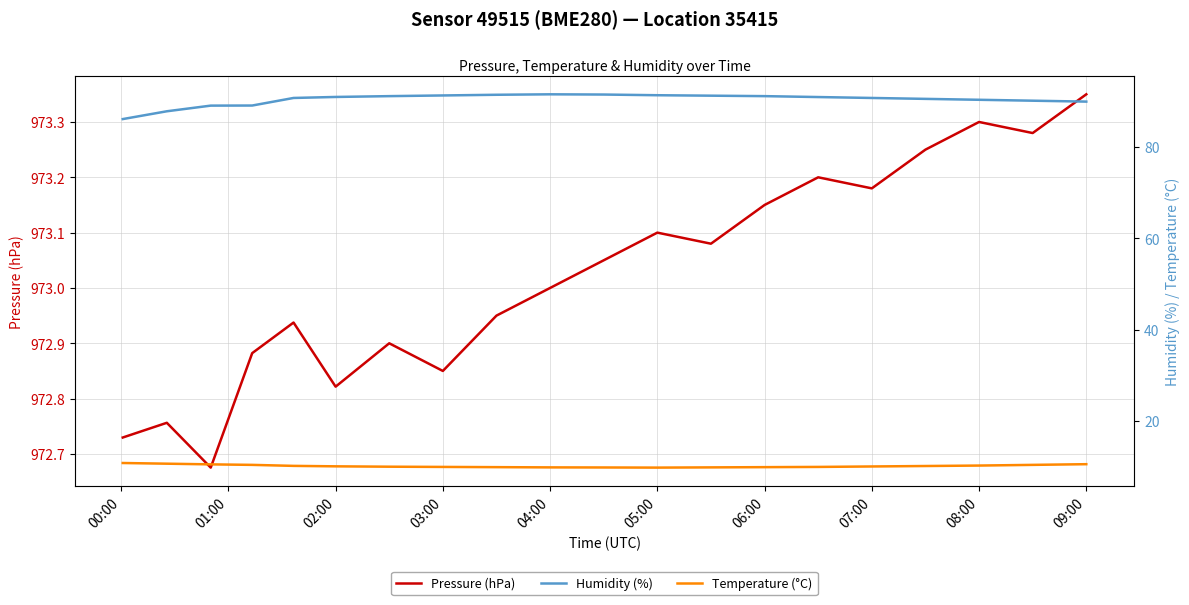

What is the difference between the second highest and minimum values in the Pressure (hPa) series?

0.6